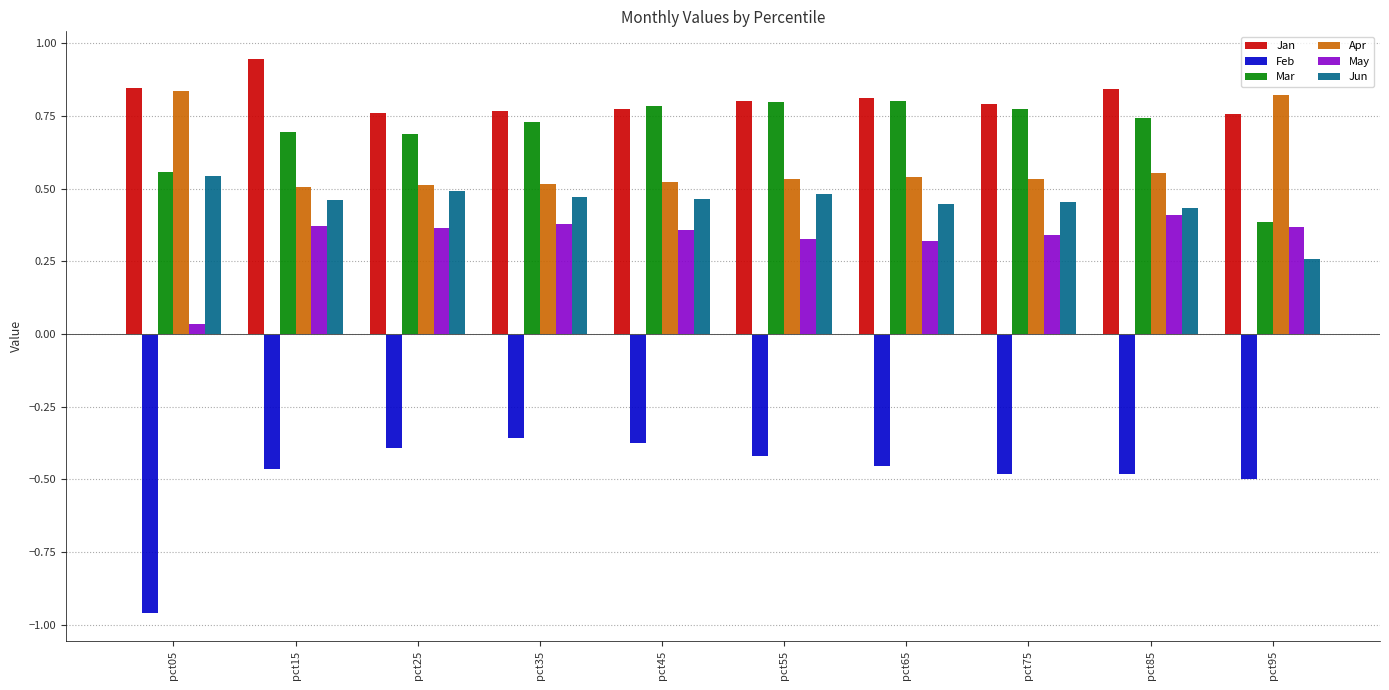

What are all the series names shown in the legend?

Jan, Feb, Mar, Apr, May, Jun